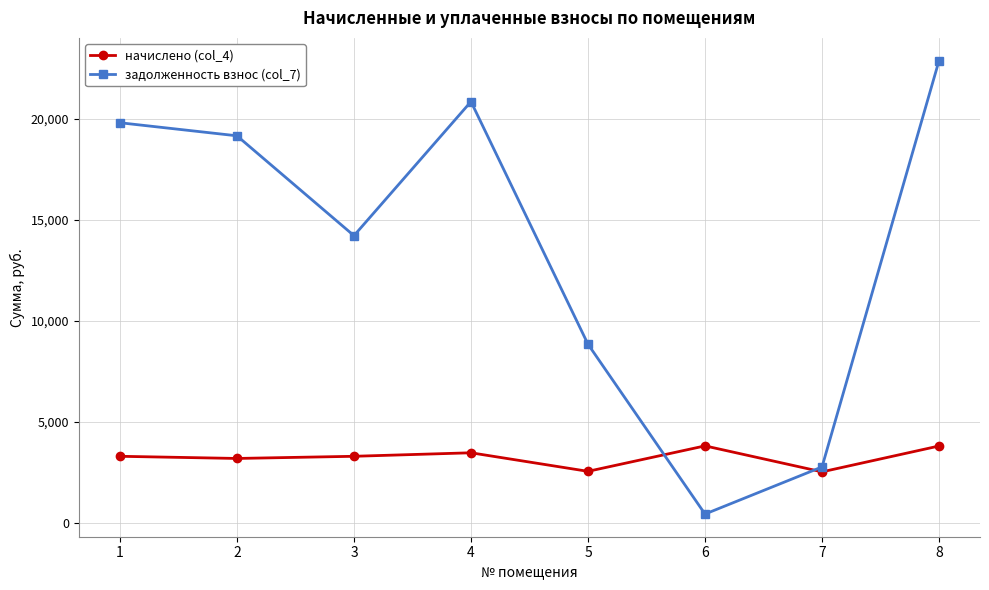

What are all the series names shown in the legend?

начислено (col_4), задолженность взнос (col_7)